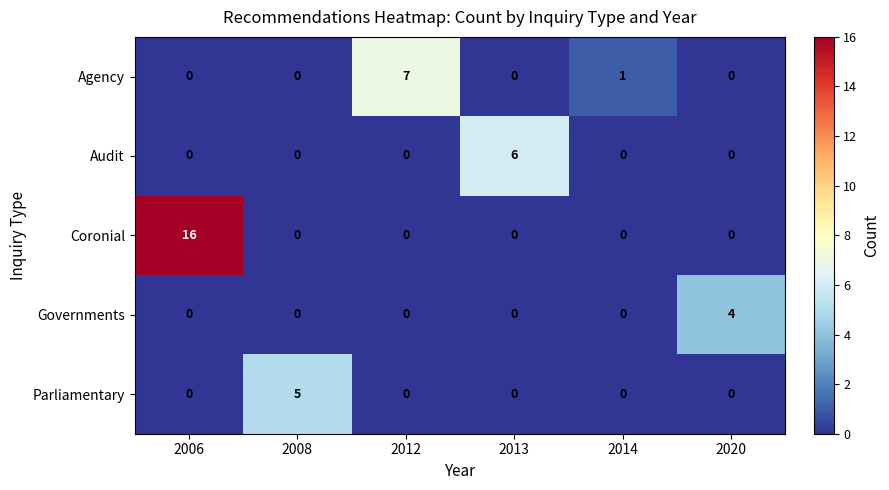

What is the difference between the highest and lowest values at 2006?

16